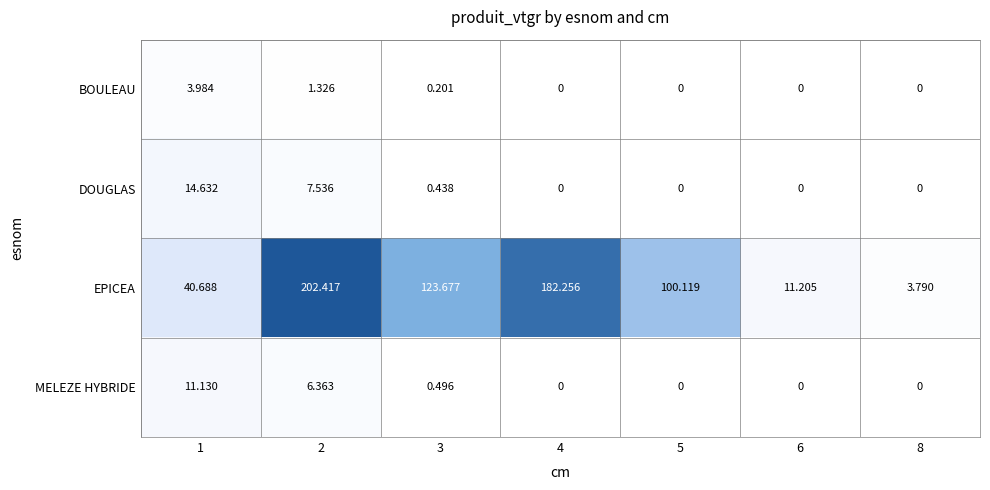

List the series in order of their peak value, highest first.

EPICEA, DOUGLAS, MELEZE HYBRIDE, BOULEAU